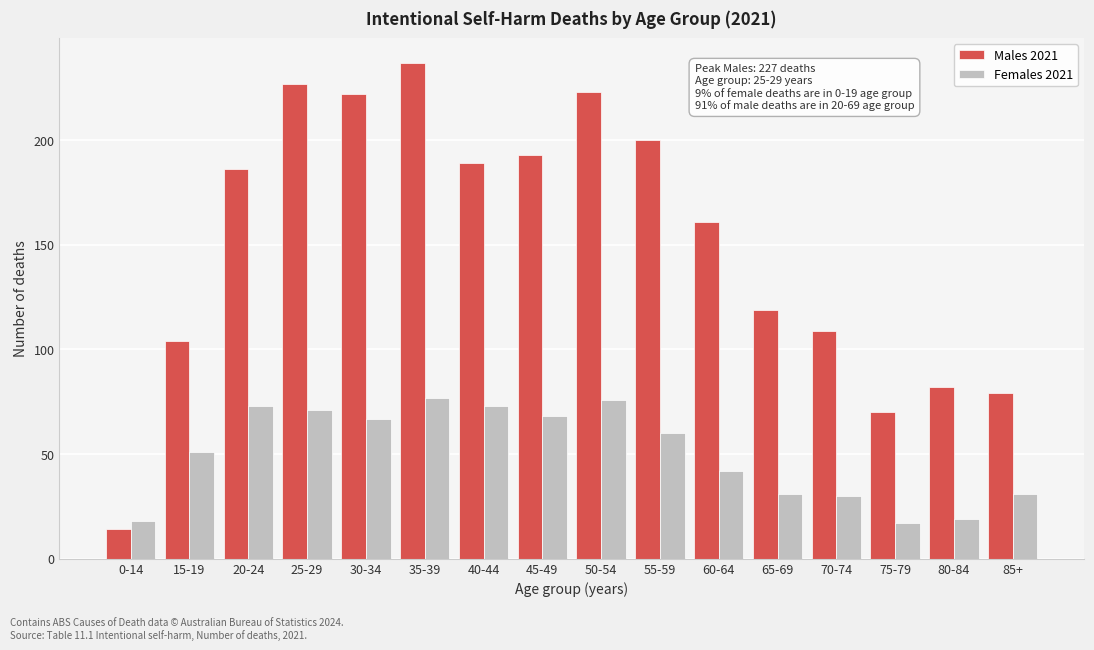

What is the sum of all Males 2021 values?

2415